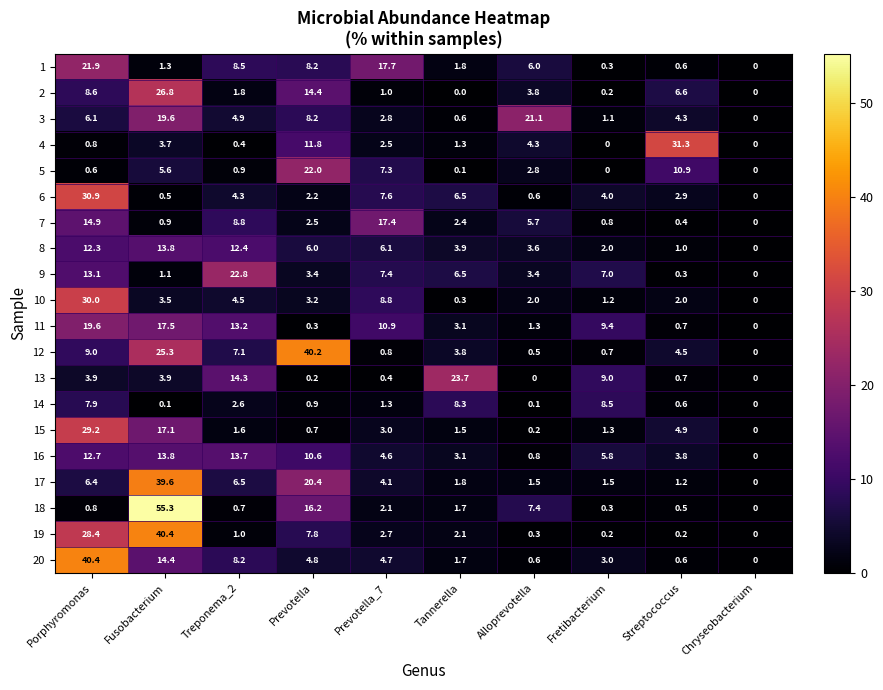

What is the total value across all series at Porphyromonas?

297.5